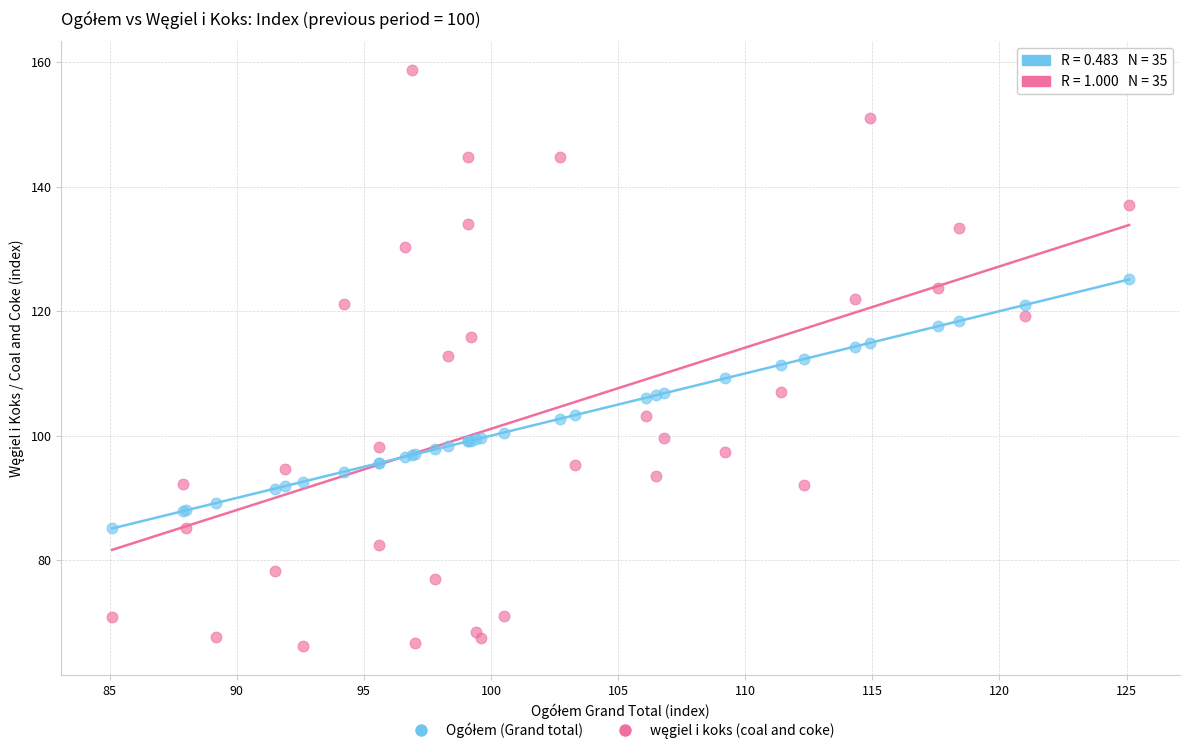

What is the X range (max minus min) for the scatter plot?

40.0